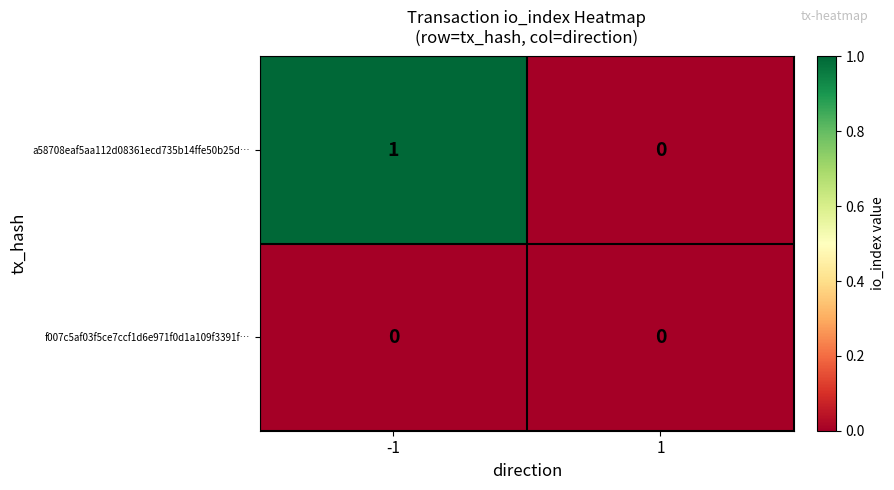

Reading left to right, what are all the values shown in this chart?

a58708eaf5aa112d08361ecd735b14ffe50b25d…: 1	0
f007c5af03f5ce7ccf1d6e971f0d1a109f3391f…: 0	0